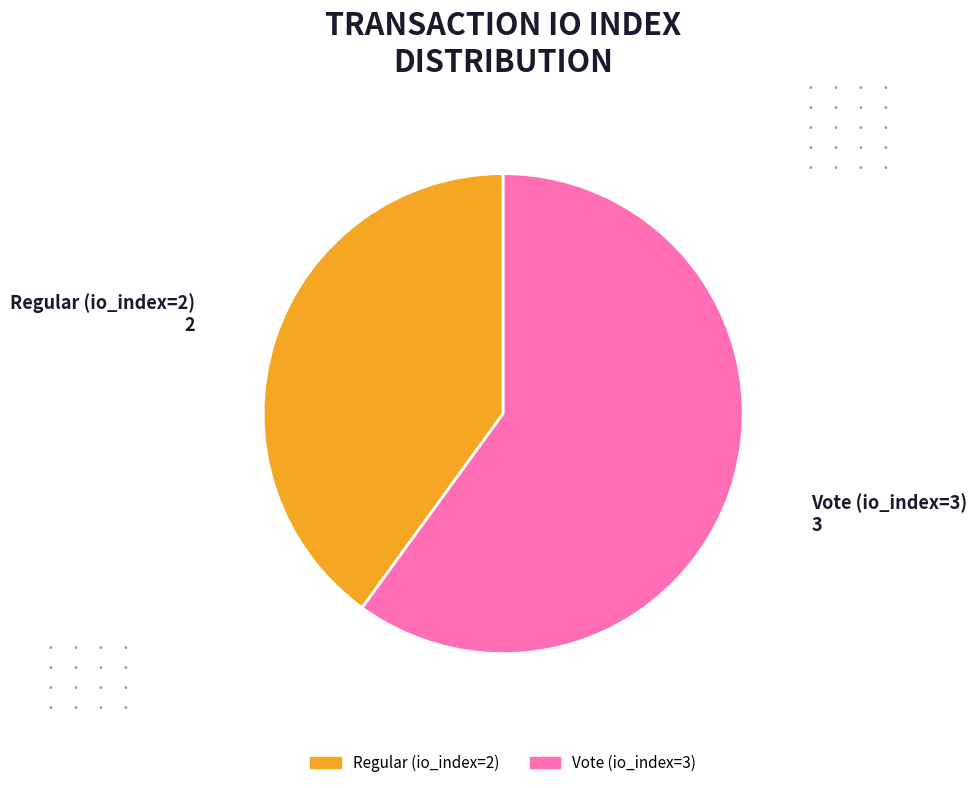

Rank the categories by value from lowest to highest.

Regular (io_index=2), Vote (io_index=3)